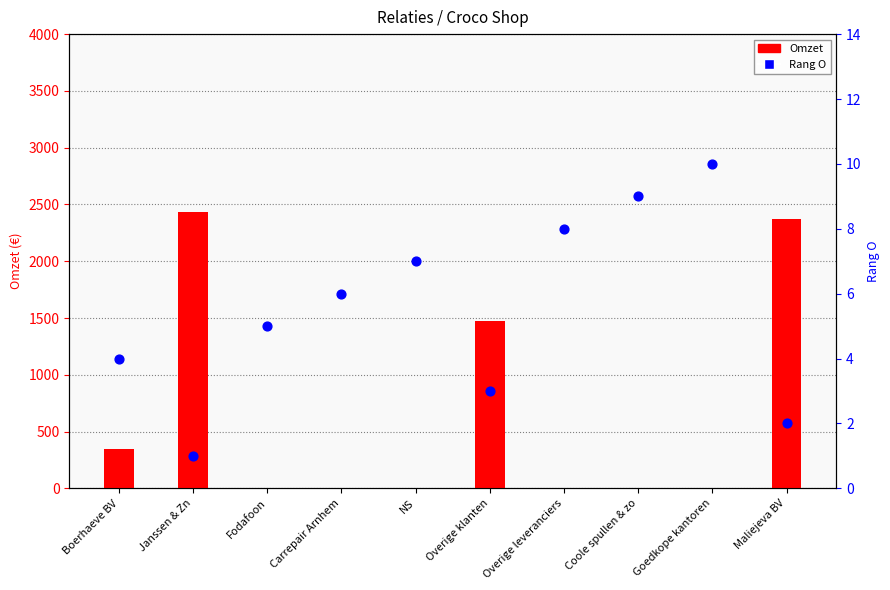

Is the value of Omzet at Overige leveranciers greater than the value of Rang O at Janssen & Zn?

No